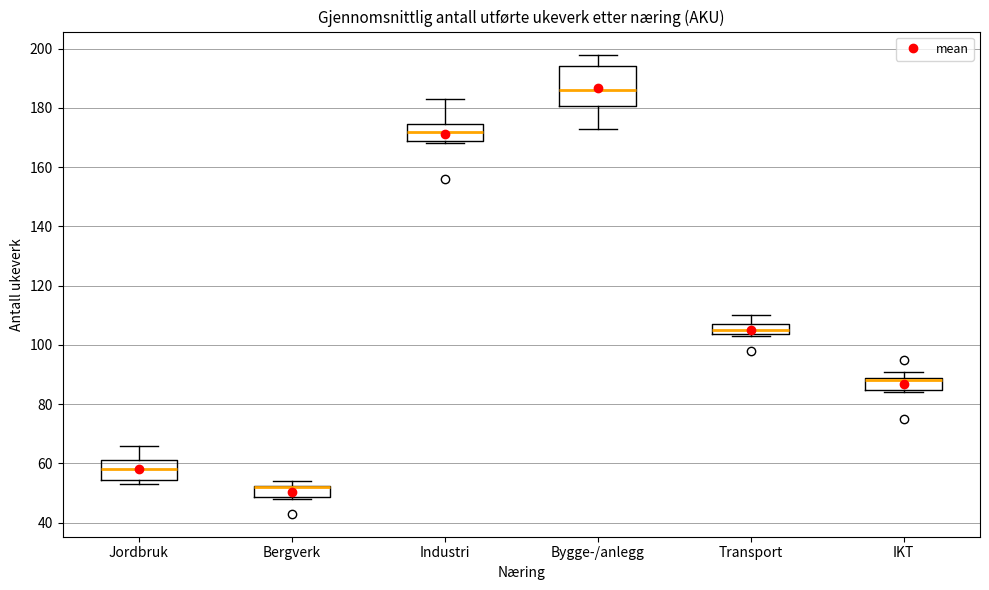

Reading left to right, read every box against the y-axis: the position of its median line, the range the box covers, and the ends of its whiskers. The values are not printed on the chart, so give them approximately, as read against the axis.

Jordbruk: median 58, box 54 to 62, whiskers 54 (just below the box's lower edge) to 66
Bergverk: median 52 (drawn on the box's upper edge), box 48 to 52, whiskers 48 (just below the box's lower edge) to 54
Industri: median 172, box 168 to 174, whiskers 168 (just below the box's lower edge) to 184
Bygge-/anlegg: median 186, box 180 to 194, whiskers 174 to 198
Transport: median 106, box 104 to 108, whiskers 104 (just below the box's lower edge) to 110
IKT: median 88 (just below the box's upper edge), box 84 to 88, whiskers 84 (just below the box's lower edge) to 92